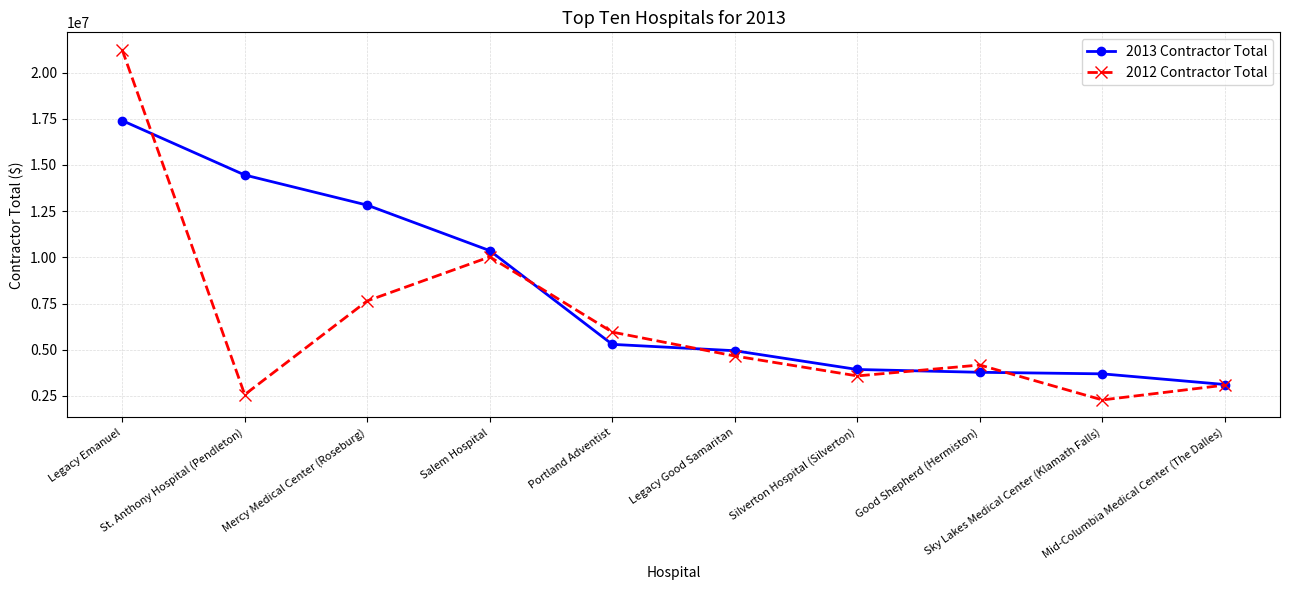

True or false: 2013 Contractor Total has a value of 14456724 at St. Anthony Hospital (Pendleton).

True